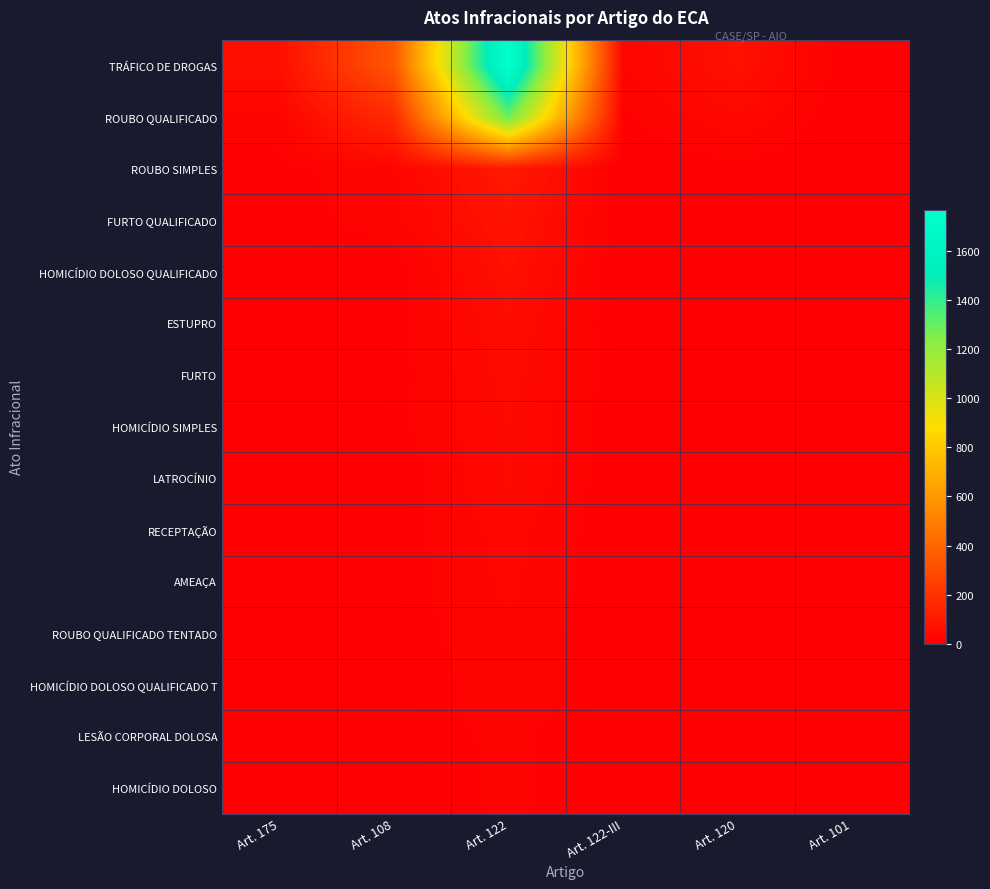

Reading left to right, list all the values displayed in this chart.

TRÁFICO DE DROGAS: Art. 175=61	Art. 108=340	Art. 122=1769	Art. 122-III=26	Art. 120=65	Art. 101=0
ROUBO QUALIFICADO: Art. 175=20	Art. 108=168	Art. 122=1290	Art. 122-III=10	Art. 120=37	Art. 101=0
ROUBO SIMPLES: Art. 175=8	Art. 108=24	Art. 122=99	Art. 122-III=0	Art. 120=7	Art. 101=0
FURTO QUALIFICADO: Art. 175=6	Art. 108=21	Art. 122=76	Art. 122-III=2	Art. 120=8	Art. 101=0
HOMICÍDIO DOLOSO QUALIFICADO: Art. 175=0	Art. 108=2	Art. 122=64	Art. 122-III=0	Art. 120=0	Art. 101=0
ESTUPRO: Art. 175=0	Art. 108=6	Art. 122=51	Art. 122-III=0	Art. 120=4	Art. 101=0
FURTO: Art. 175=0	Art. 108=6	Art. 122=46	Art. 122-III=4	Art. 120=1	Art. 101=0
HOMICÍDIO SIMPLES: Art. 175=0	Art. 108=8	Art. 122=41	Art. 122-III=0	Art. 120=1	Art. 101=0
LATROCÍNIO: Art. 175=1	Art. 108=0	Art. 122=42	Art. 122-III=0	Art. 120=0	Art. 101=0
RECEPTAÇÃO: Art. 175=0	Art. 108=5	Art. 122=33	Art. 122-III=1	Art. 120=4	Art. 101=0
AMEAÇA: Art. 175=0	Art. 108=5	Art. 122=30	Art. 122-III=0	Art. 120=2	Art. 101=0
ROUBO QUALIFICADO TENTADO: Art. 175=2	Art. 108=5	Art. 122=25	Art. 122-III=0	Art. 120=0	Art. 101=0
HOMICÍDIO DOLOSO QUALIFICADO T: Art. 175=0	Art. 108=1	Art. 122=24	Art. 122-III=0	Art. 120=2	Art. 101=0
LESÃO CORPORAL DOLOSA: Art. 175=0	Art. 108=5	Art. 122=17	Art. 122-III=0	Art. 120=0	Art. 101=0
HOMICÍDIO DOLOSO: Art. 175=0	Art. 108=1	Art. 122=17	Art. 122-III=1	Art. 120=0	Art. 101=0